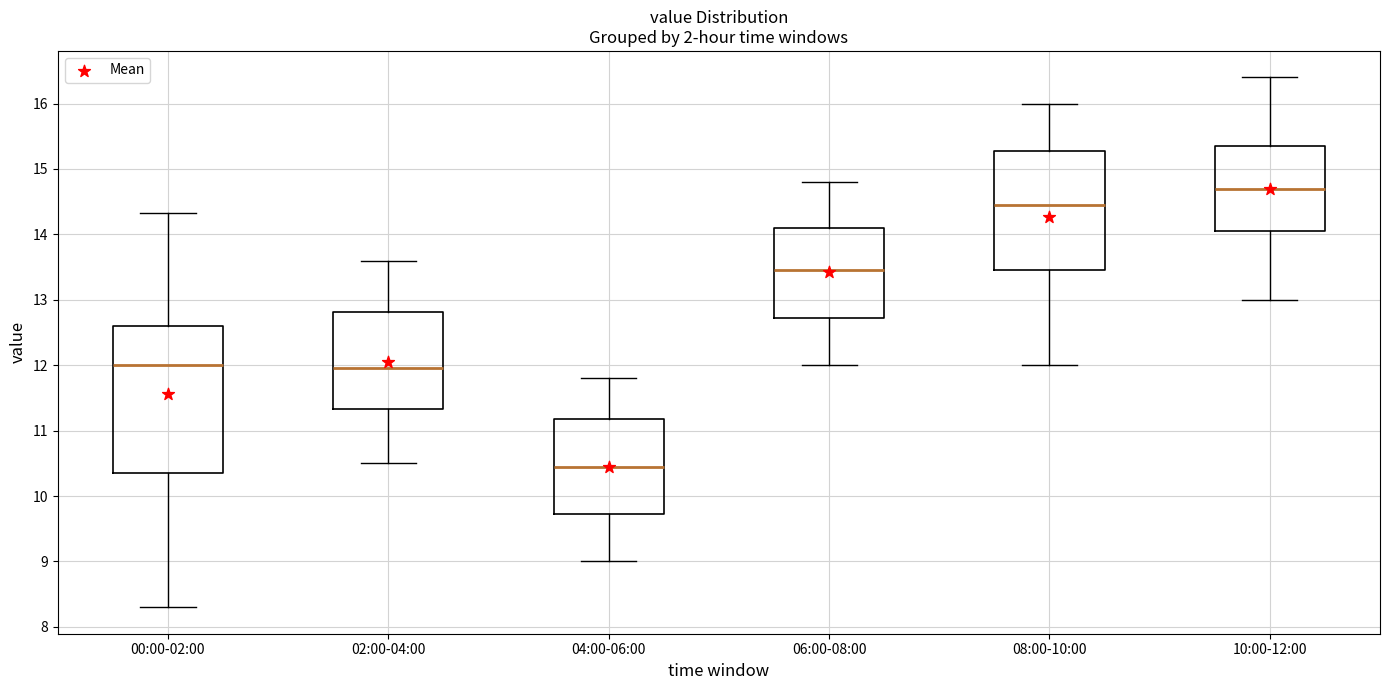

Which box's median line is the lowest?

04:00-06:00